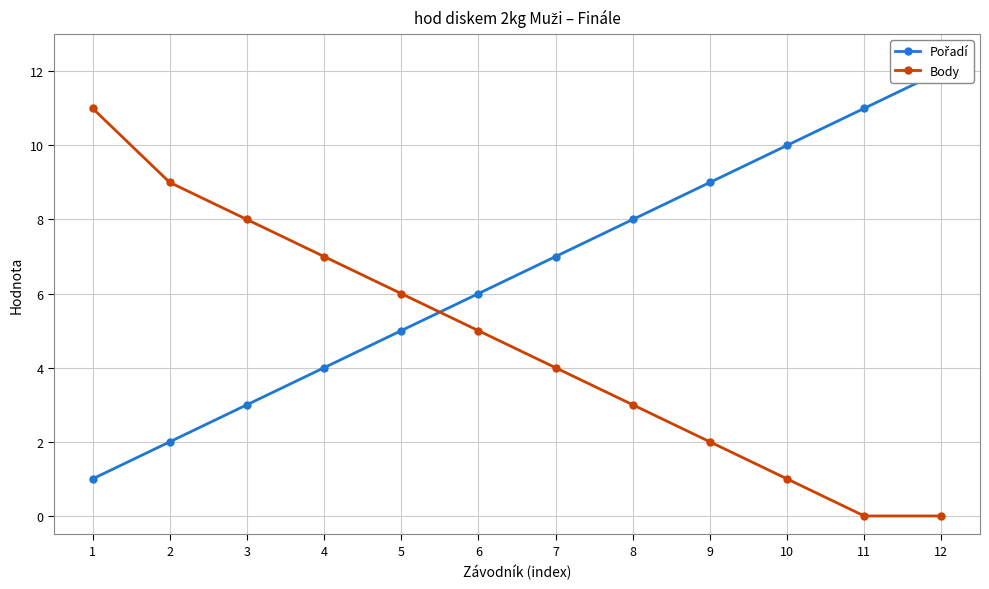

After their last crossing, which series has the higher values: Pořadí or Body?

Pořadí